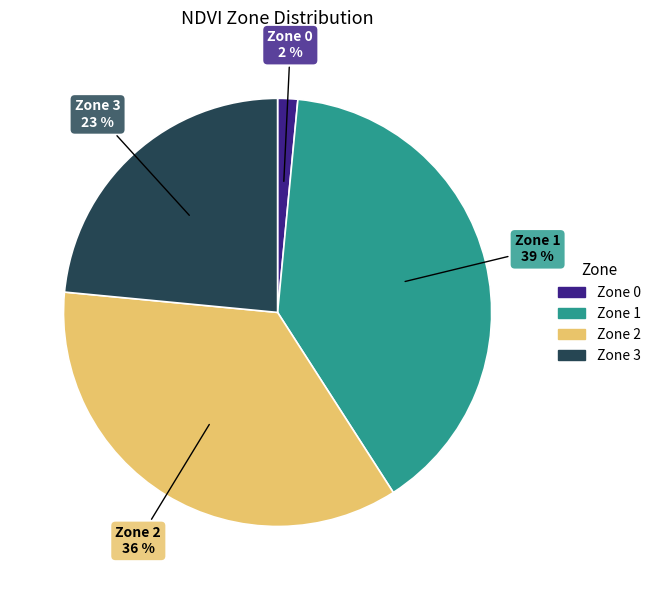

Count the number of slices in the pie.

4